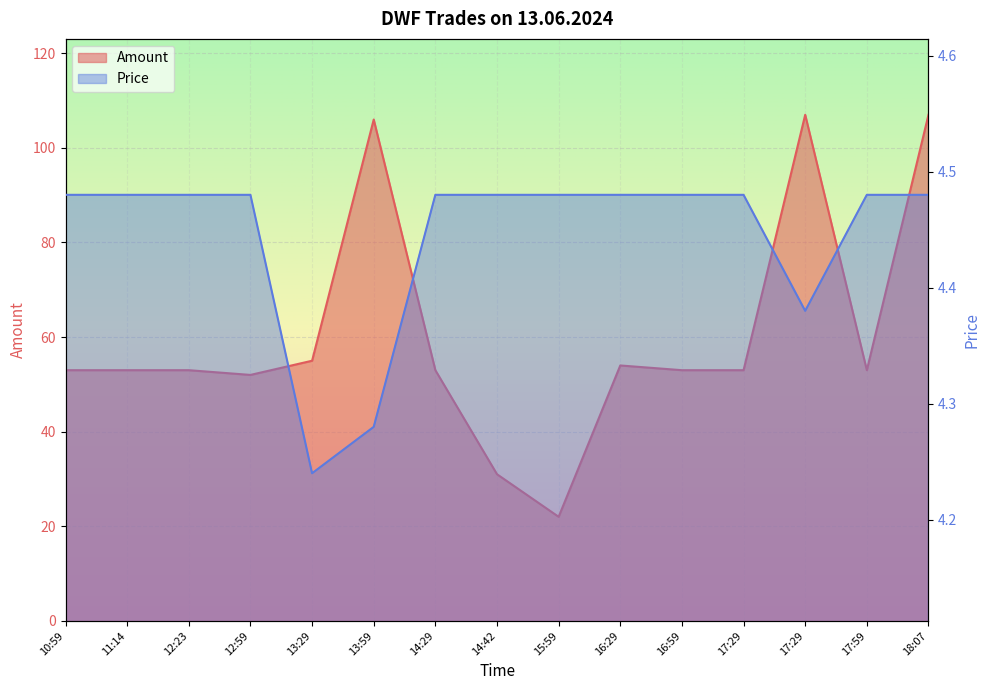

Where is the first local minimum for Price?

13:29